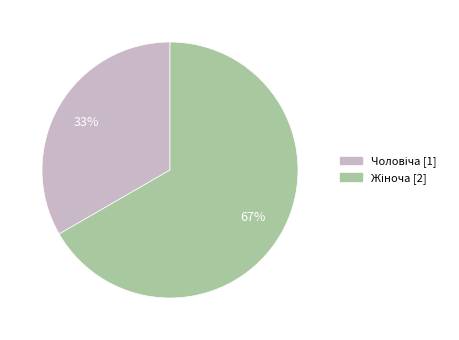

Does any single category account for the majority?

Yes